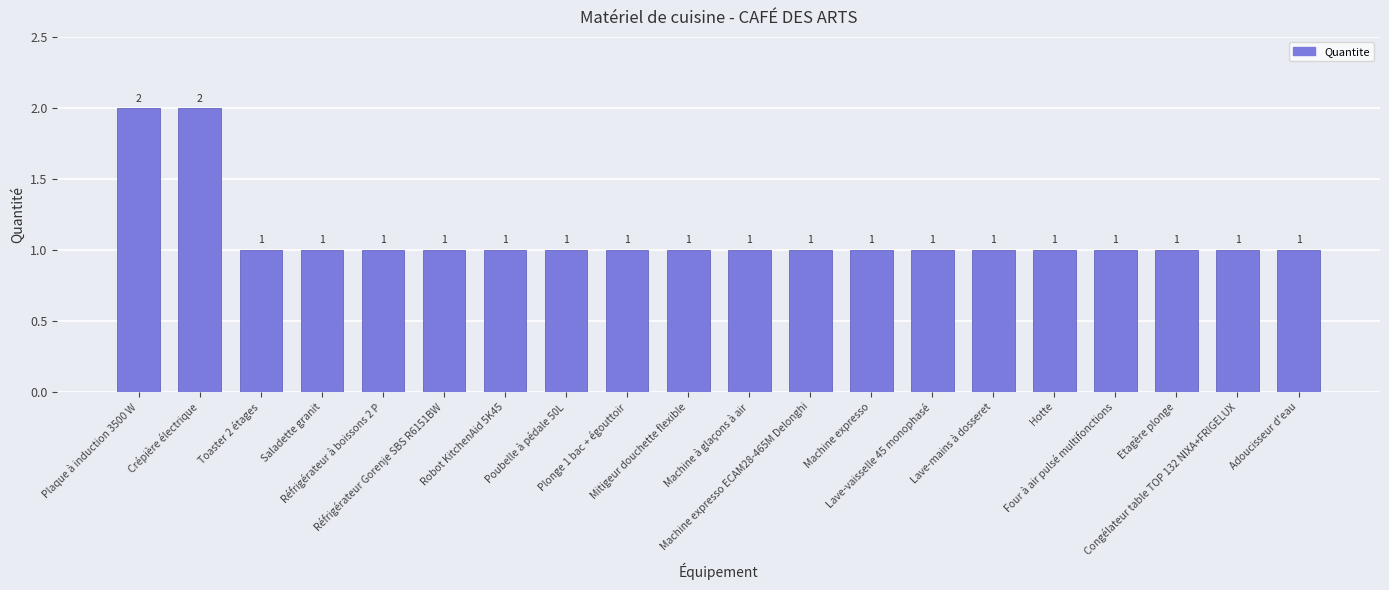

What is the value of the 6th bar from the left?

1